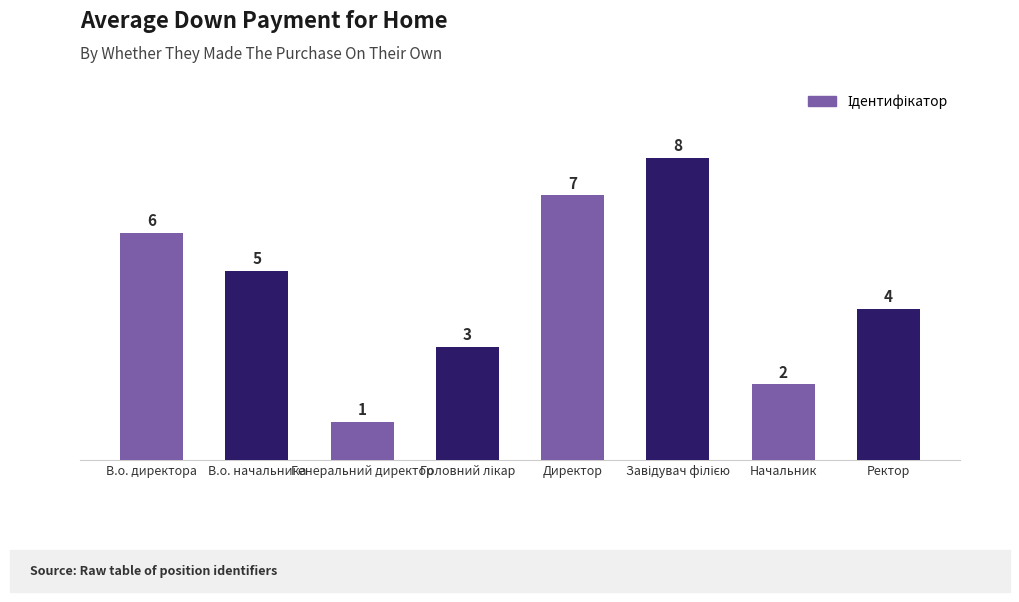

What is the smallest value displayed?

1